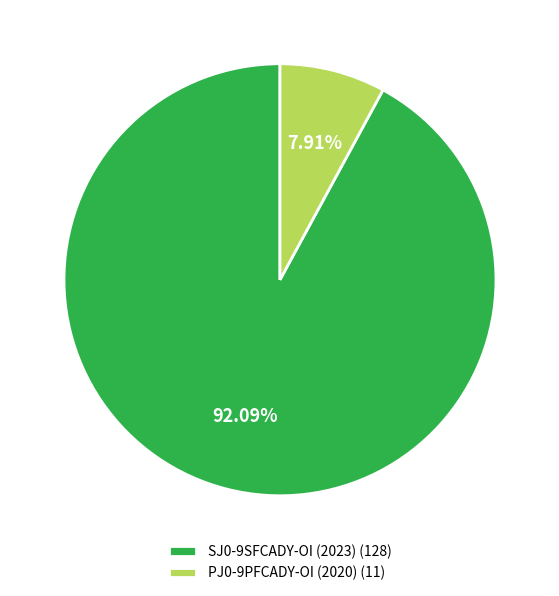

What percentage is NOT represented by SJ0-9SFCADY-OI?

7.9%